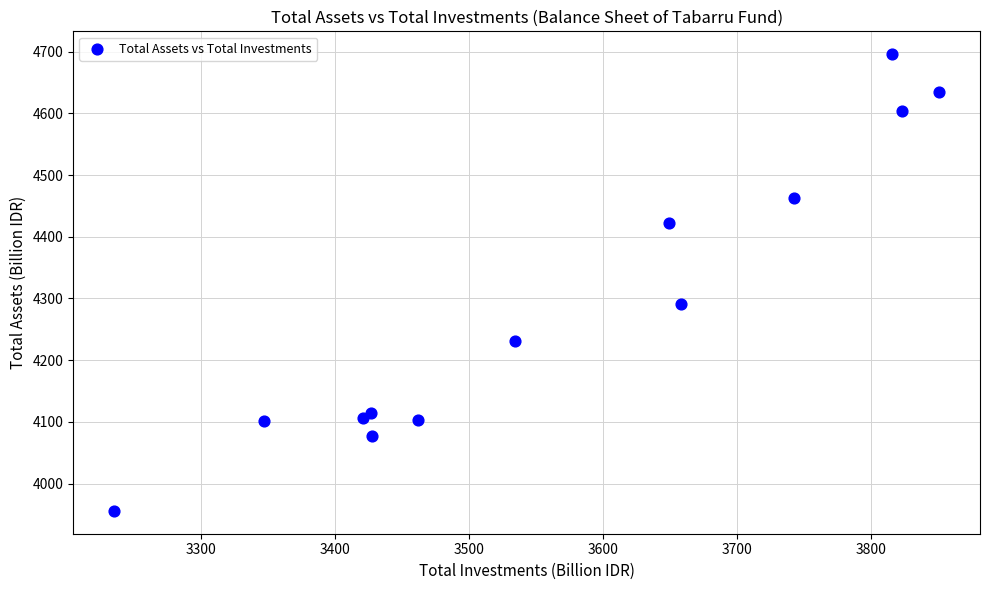

What is the range of X values (max minus min)?

614.5